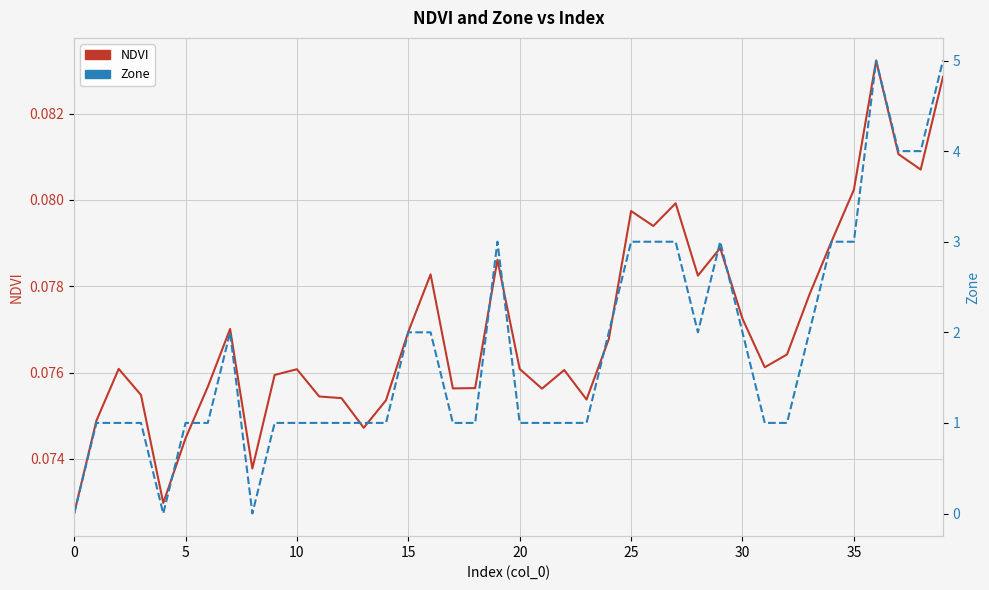

Which series has the widest spread of values?

Zone